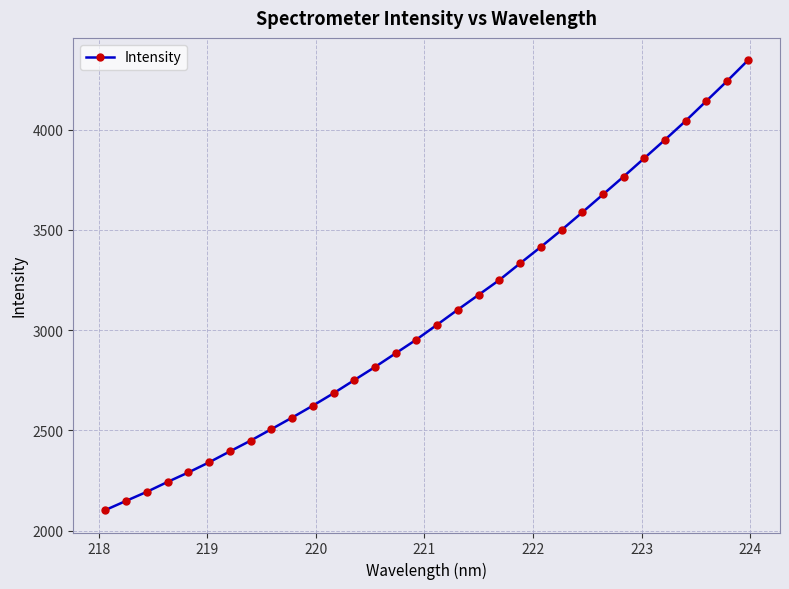

What is the average value?

3074.2